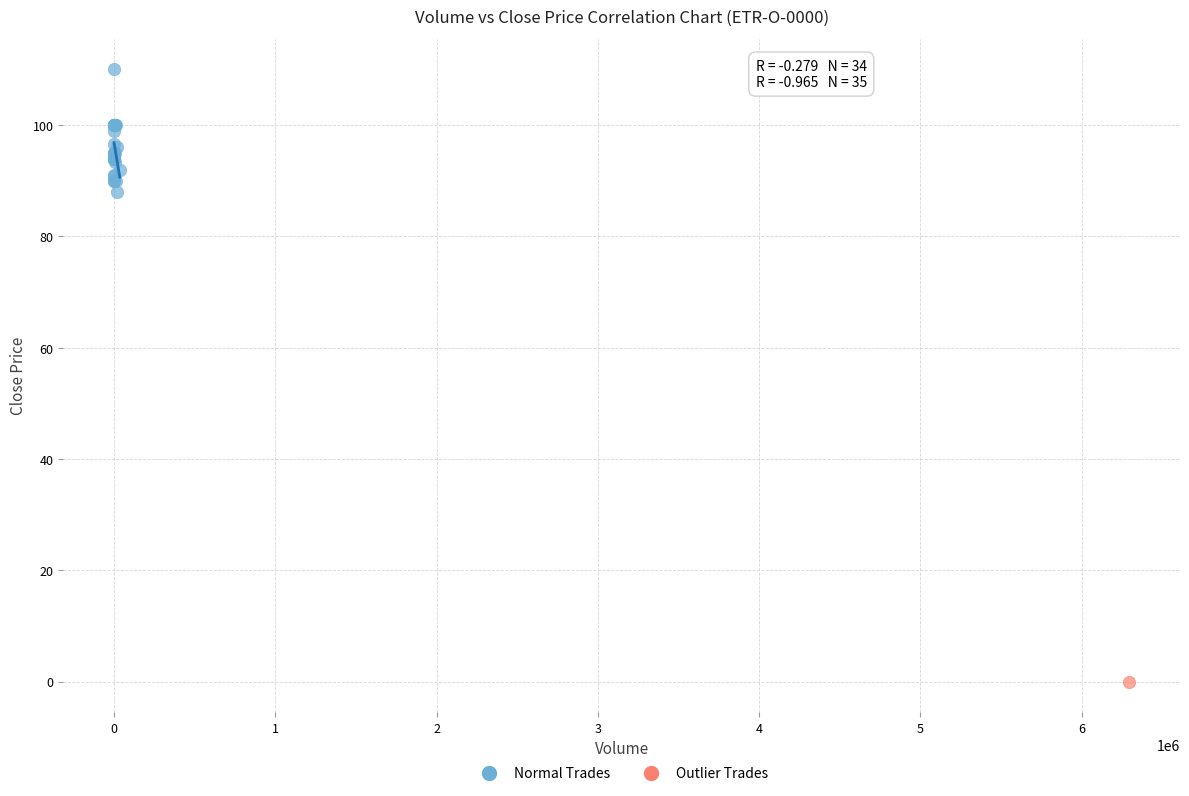

What are all the series names shown in the legend?

Normal Trades, Outlier Trades